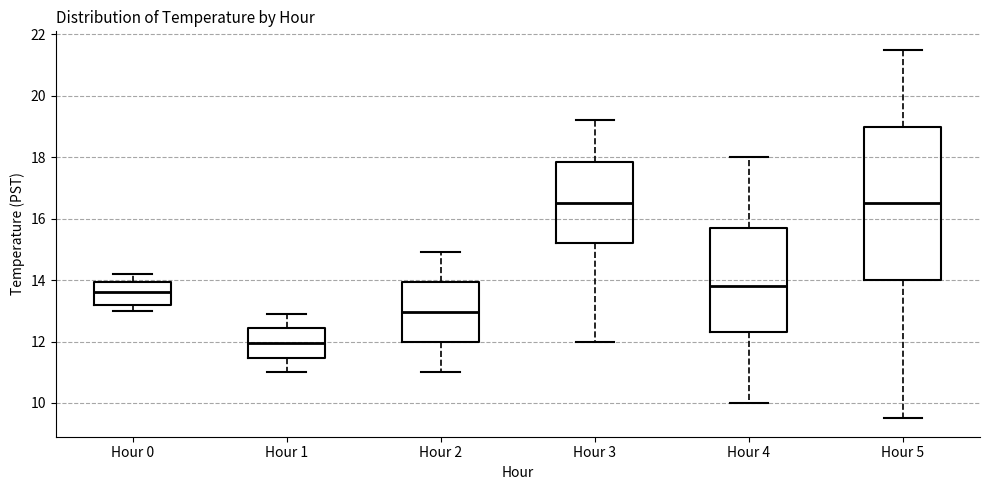

Comparing the boxes themselves (not the whiskers), which one is the tallest?

Hour 5